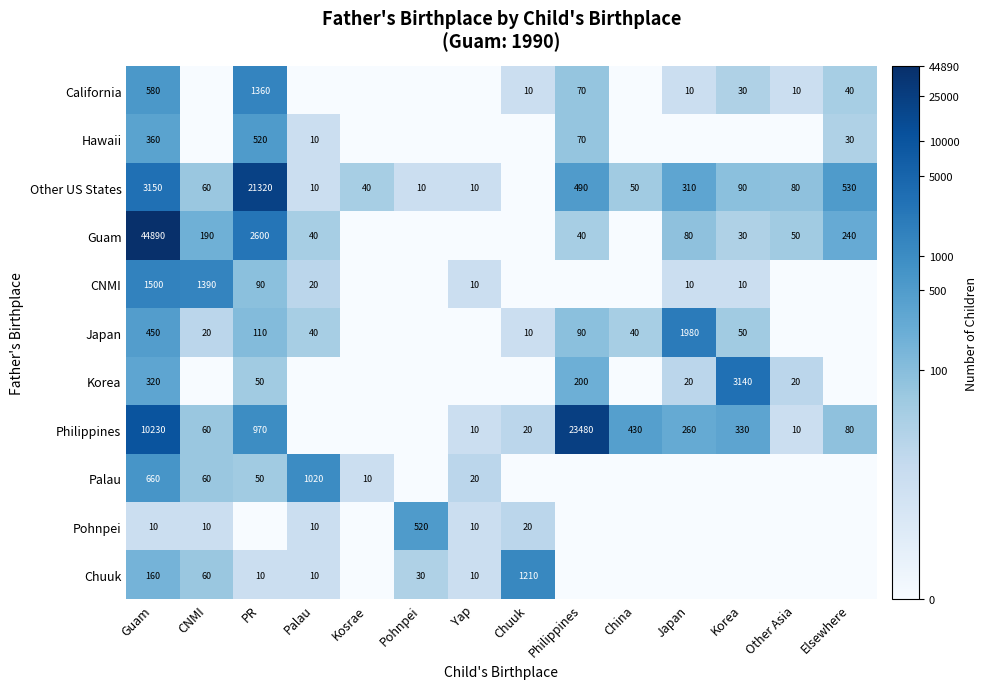

What is the difference between the highest and lowest values at Guam?

44880